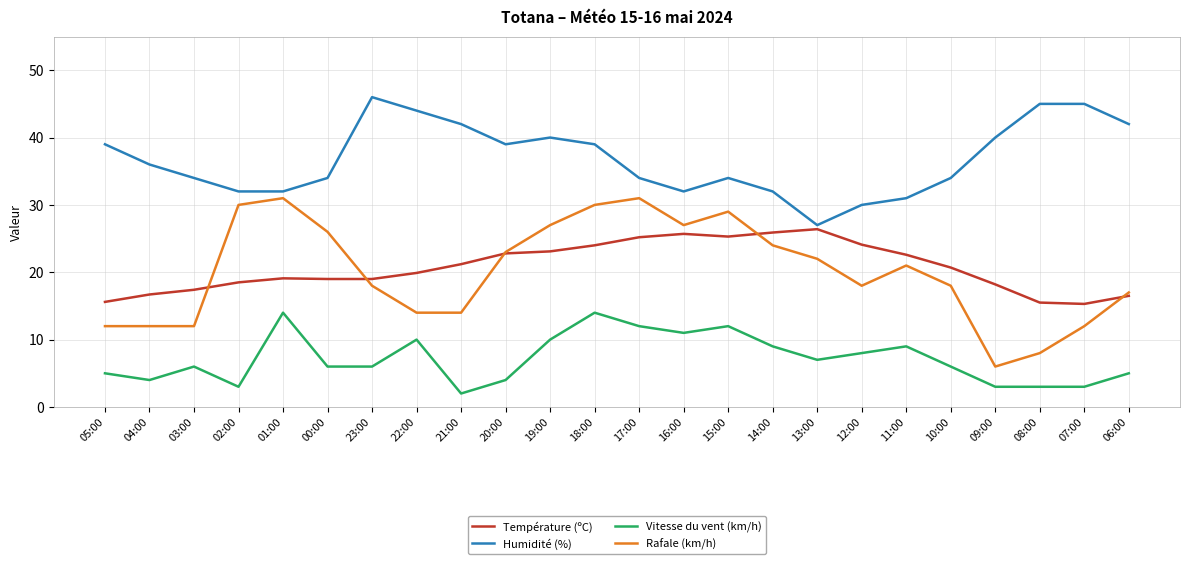

Read the Rafale (km/h) value at 19:00.

27.0